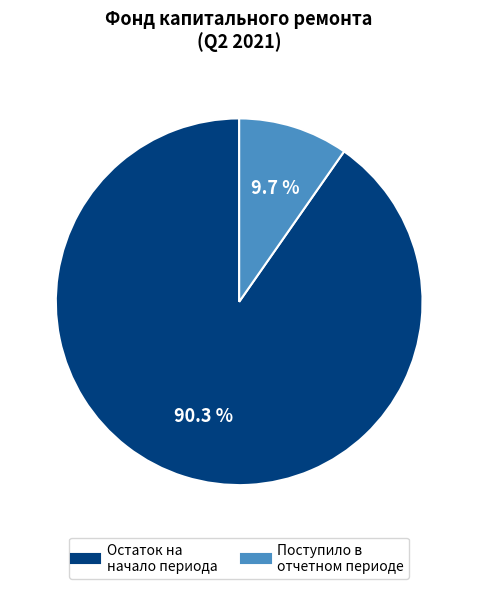

Does any single category account for the majority?

Yes